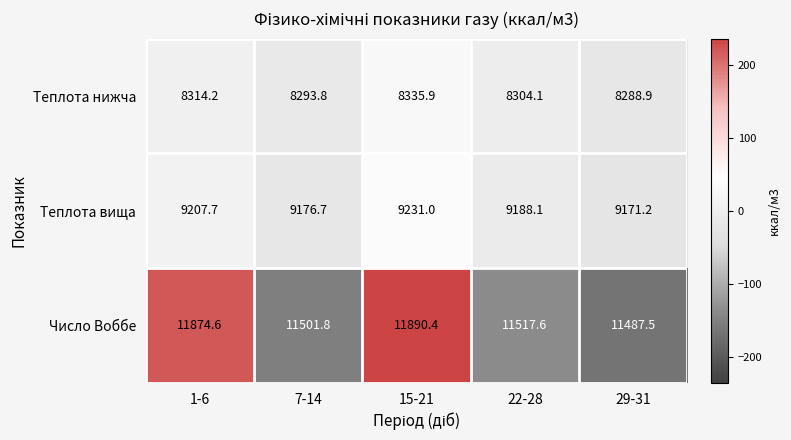

List the series in order of their peak value, lowest first.

Теплота нижча, Теплота вища, Число Воббе